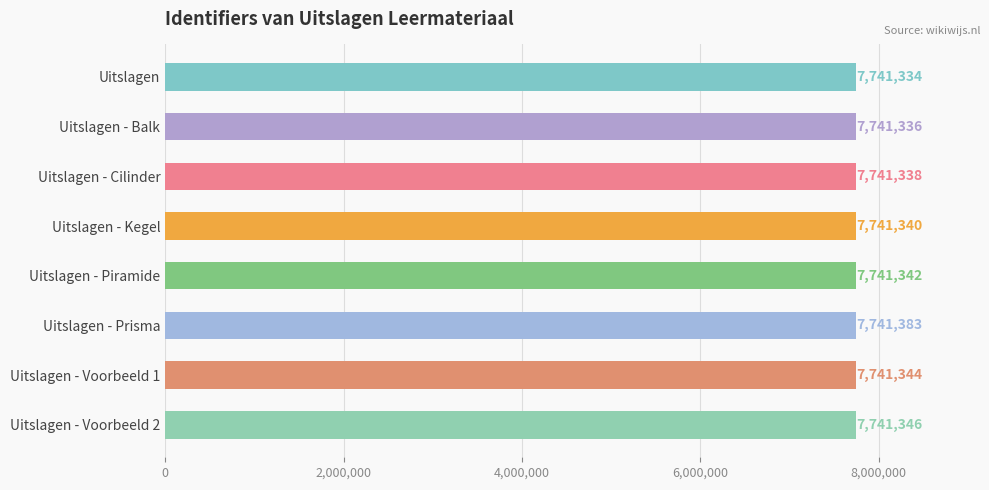

How many values are below 7741342?

4